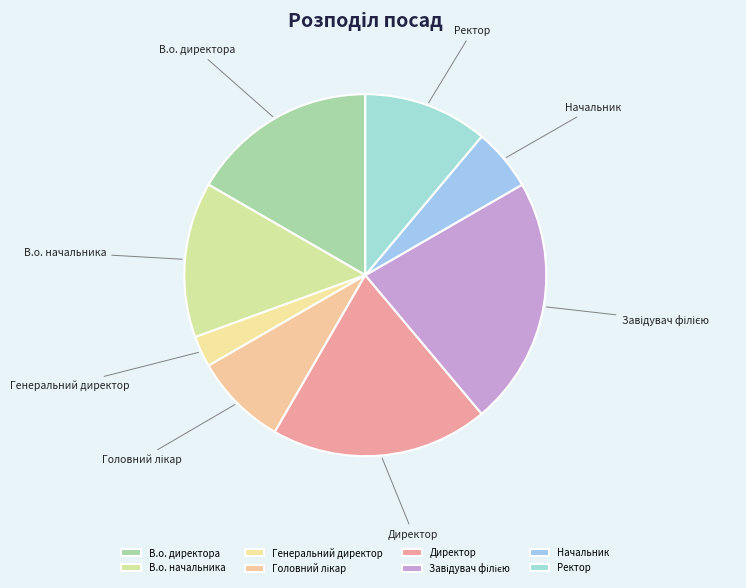

Between Начальник and Ректор, which is larger?

Ректор